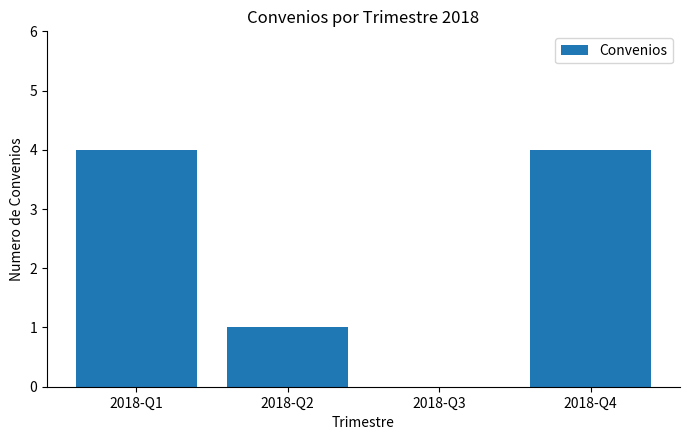

What is the sum of all values?

9